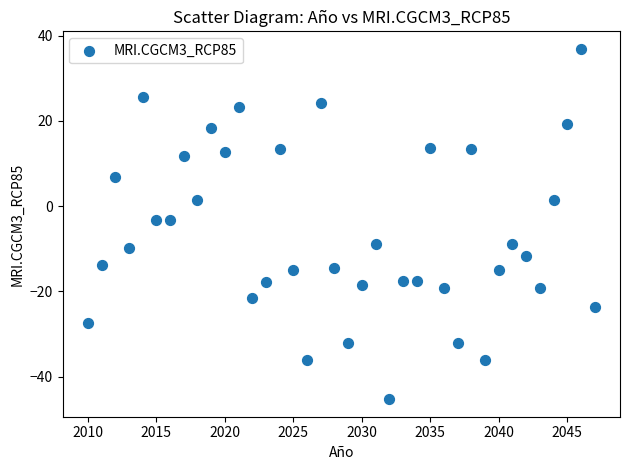

What is the range of X values (max minus min)?

37.0